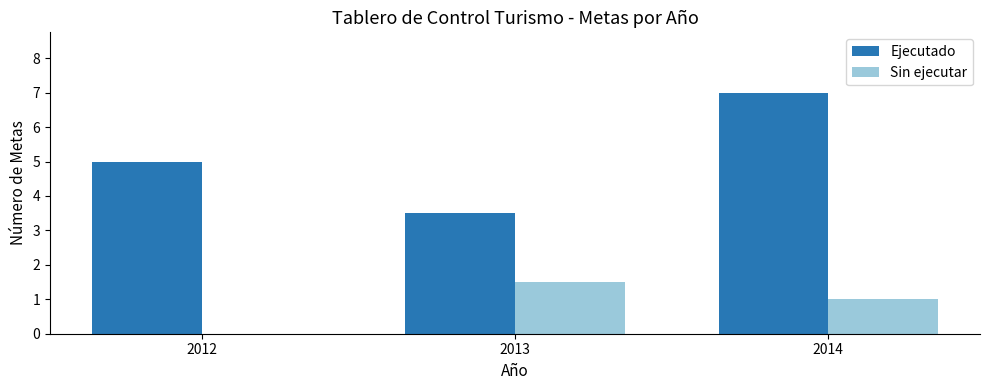

At which label does Ejecutado reach its peak?

2014